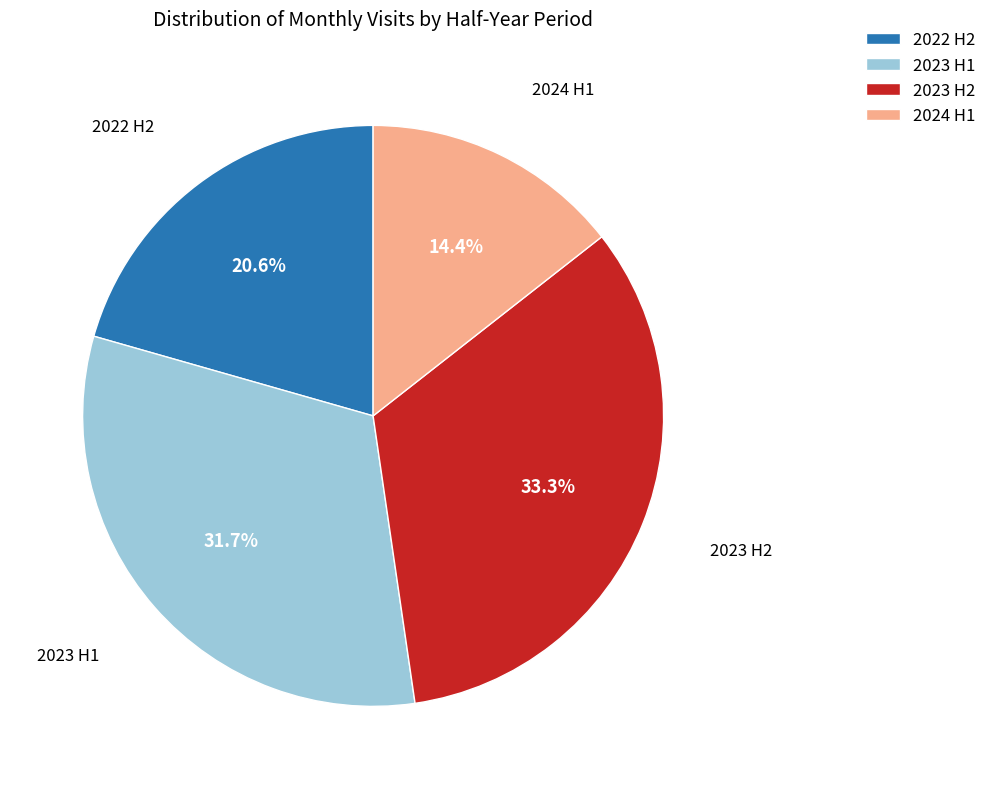

How many segments does this pie chart have?

4